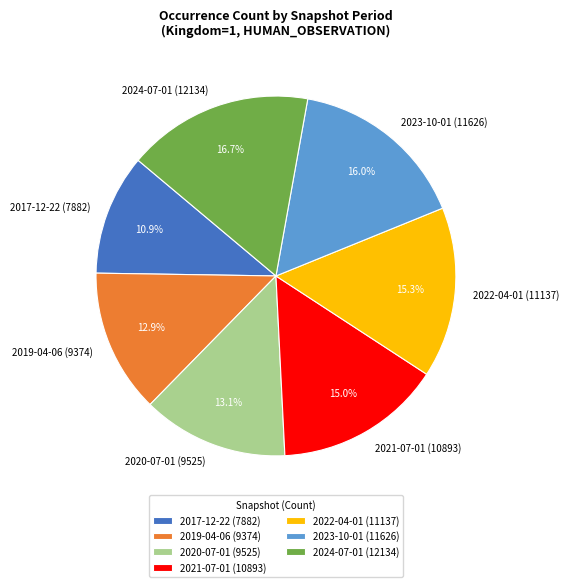

To the nearest percent, what is the average slice percentage?

14%